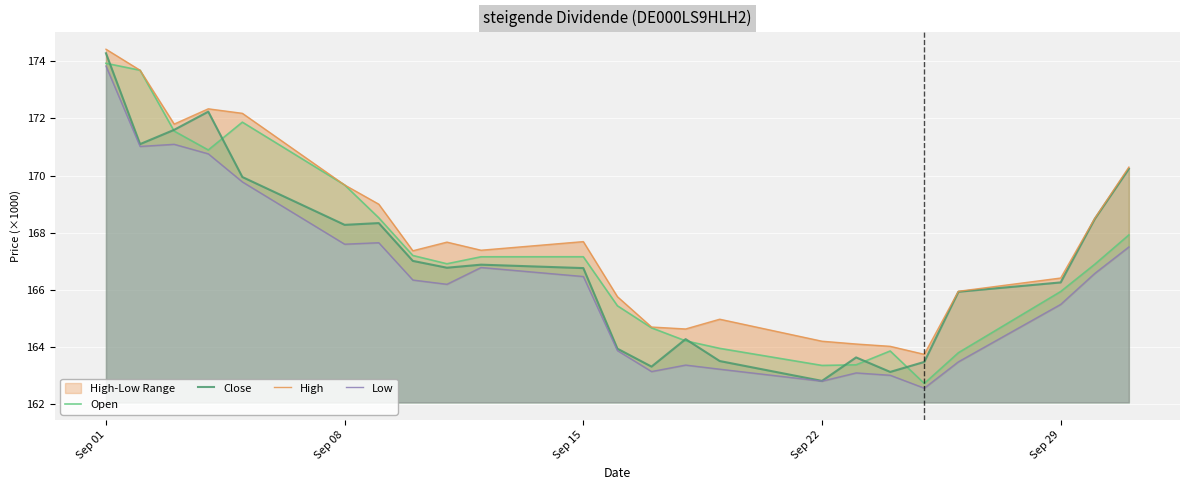

True or false: Open and Close cross at least once.

True